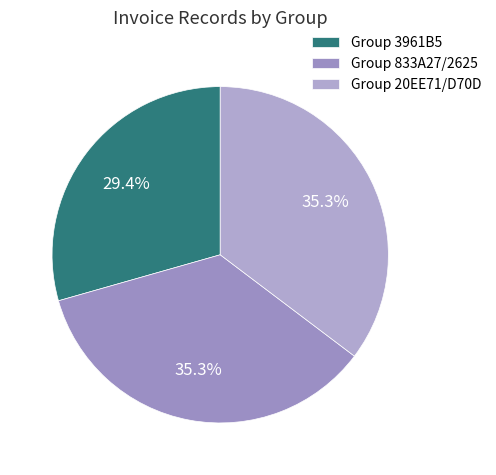

Count the number of slices in the pie.

3